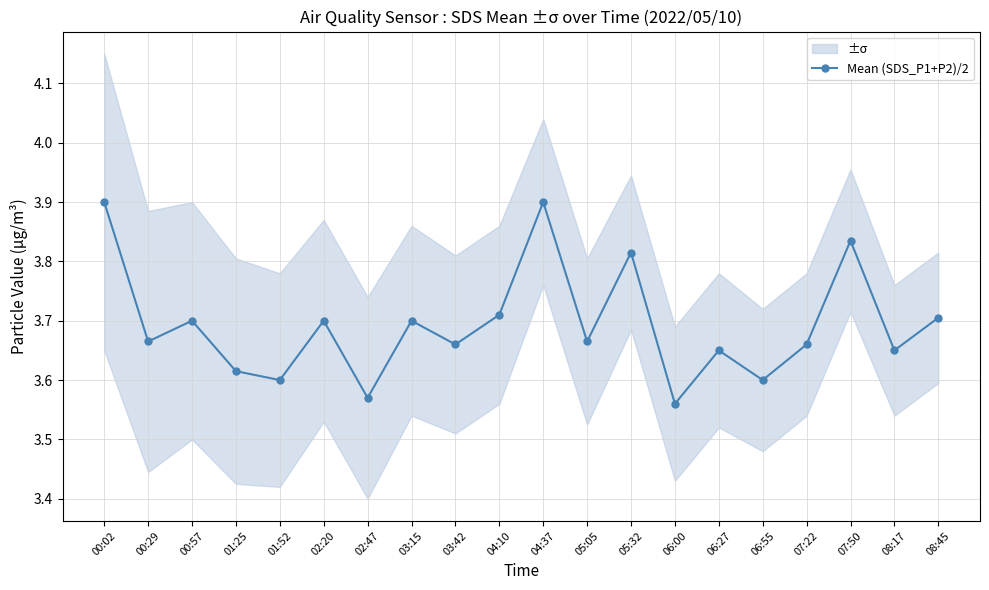

Does the chart display data point markers on the line(s)?

Yes